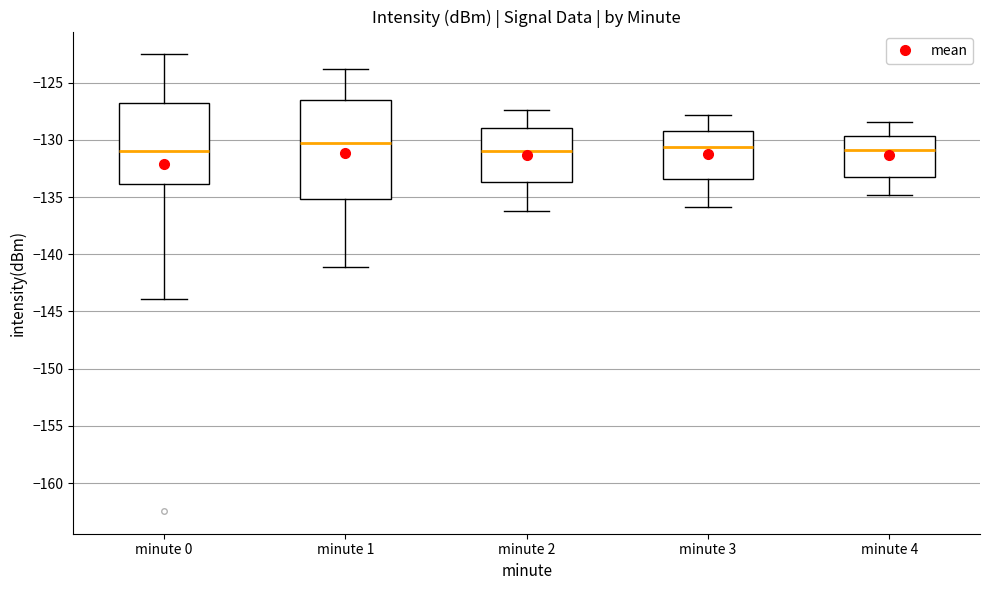

Reading left to right, transcribe this box plot: for each box, give where its median line is, the range the box spans, and where its two whiskers end, as read against the y-axis. The values are not printed on the chart, so give them approximately, as read against the axis.

minute 0: median -131.0, box -134.0 to -127.0, whiskers -144.0 to -122.5
minute 1: median -130.5, box -135.0 to -126.5, whiskers -141.0 to -124.0
minute 2: median -131.0, box -133.5 to -129.0, whiskers -136.0 to -127.5
minute 3: median -130.5, box -133.5 to -129.0, whiskers -136.0 to -128.0
minute 4: median -131.0, box -133.0 to -129.5, whiskers -135.0 to -128.5